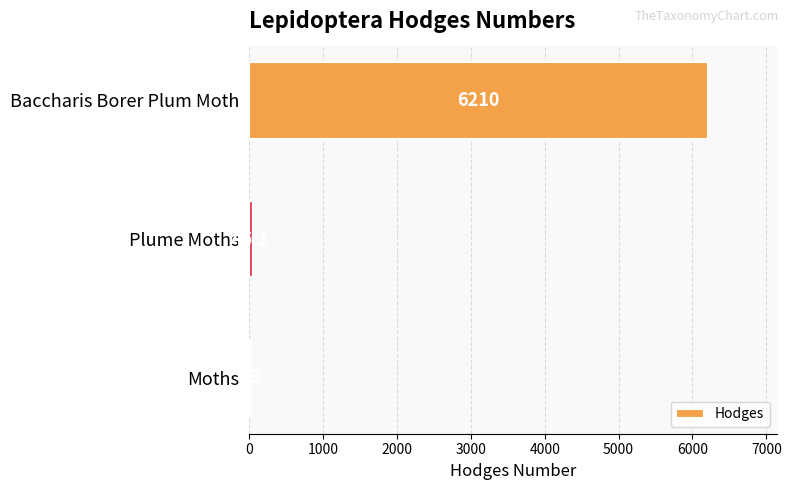

List the labels in order of value, largest first.

Baccharis Borer Plum Moth, Plume Moths, Moths